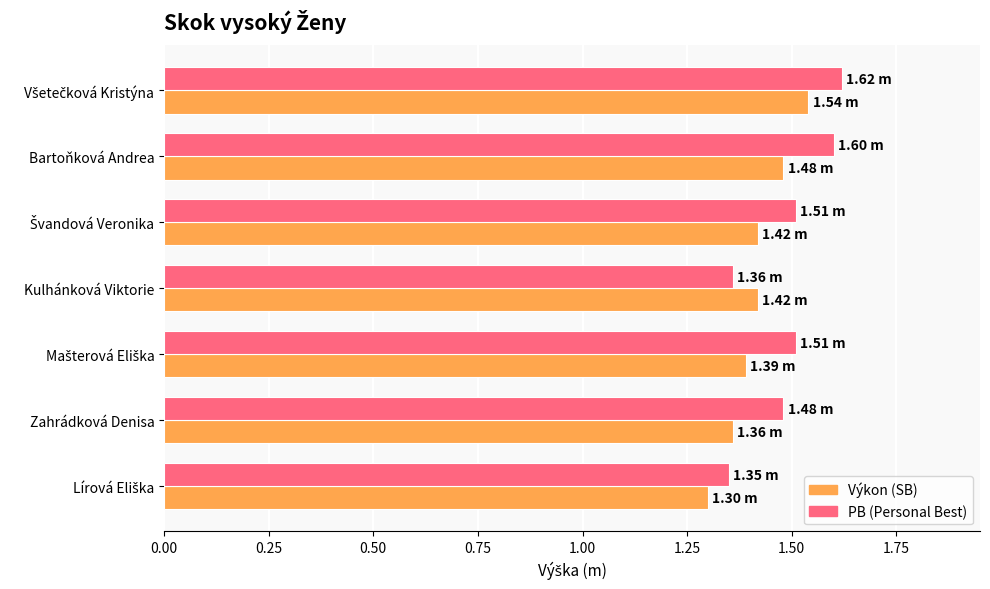

What is the total value across all series at Kulhánková Viktorie?

2.8